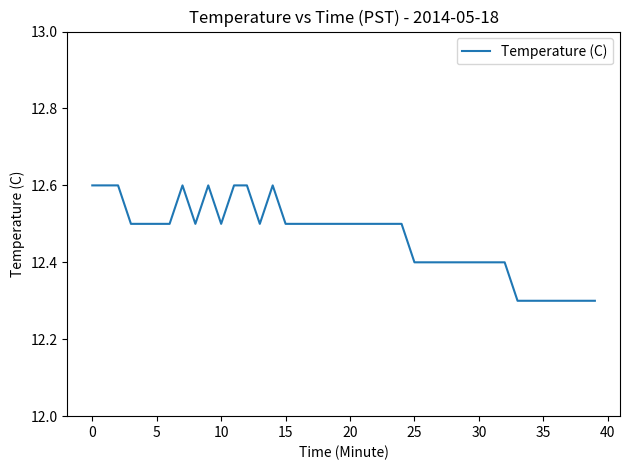

What is the greatest value displayed?

12.6